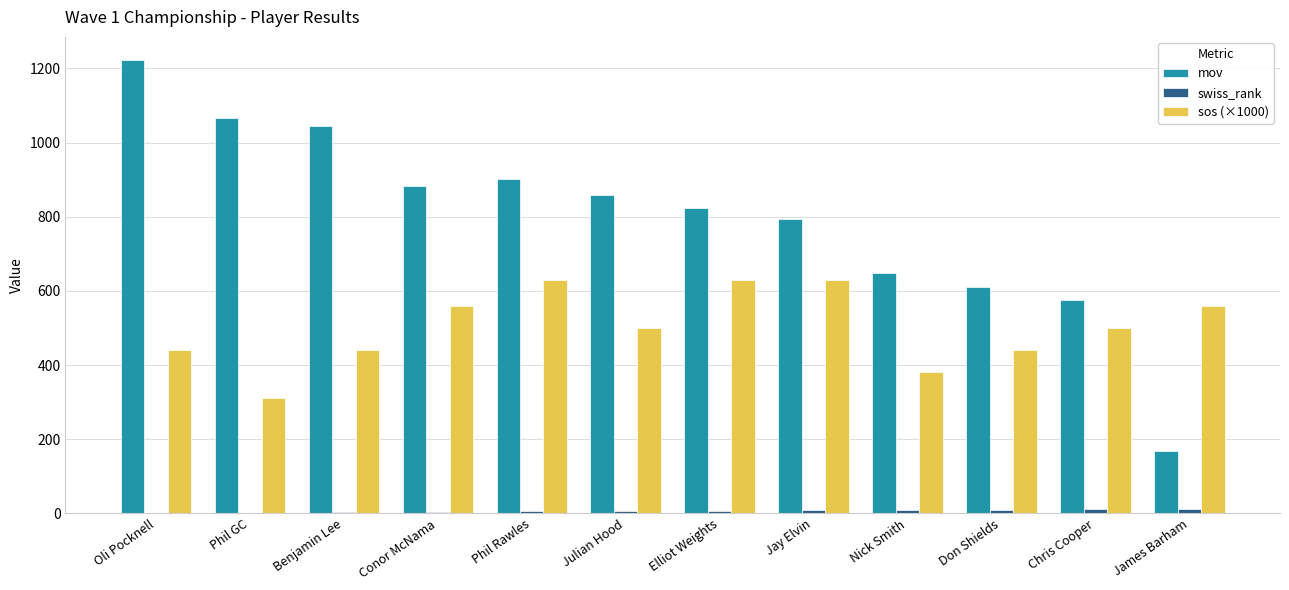

Read the sos (×1000) value at Phil Rawles.

630